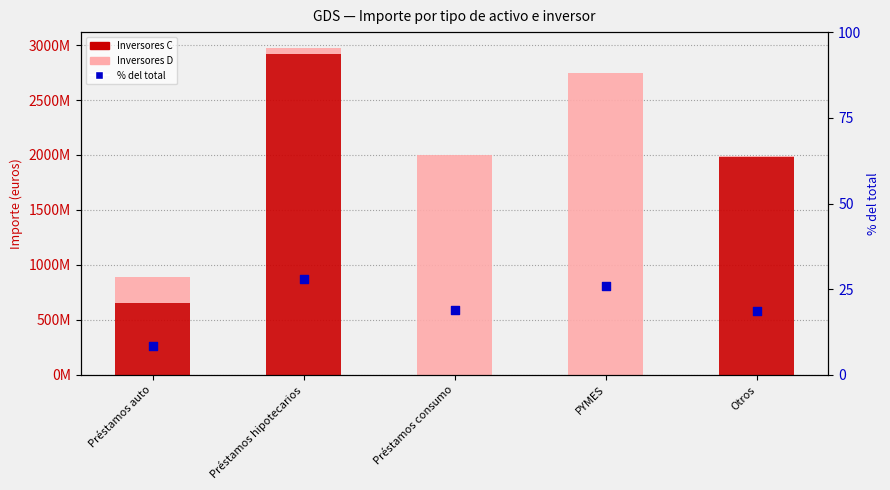

At how many categories does at least one series exceed 2689391876?

2